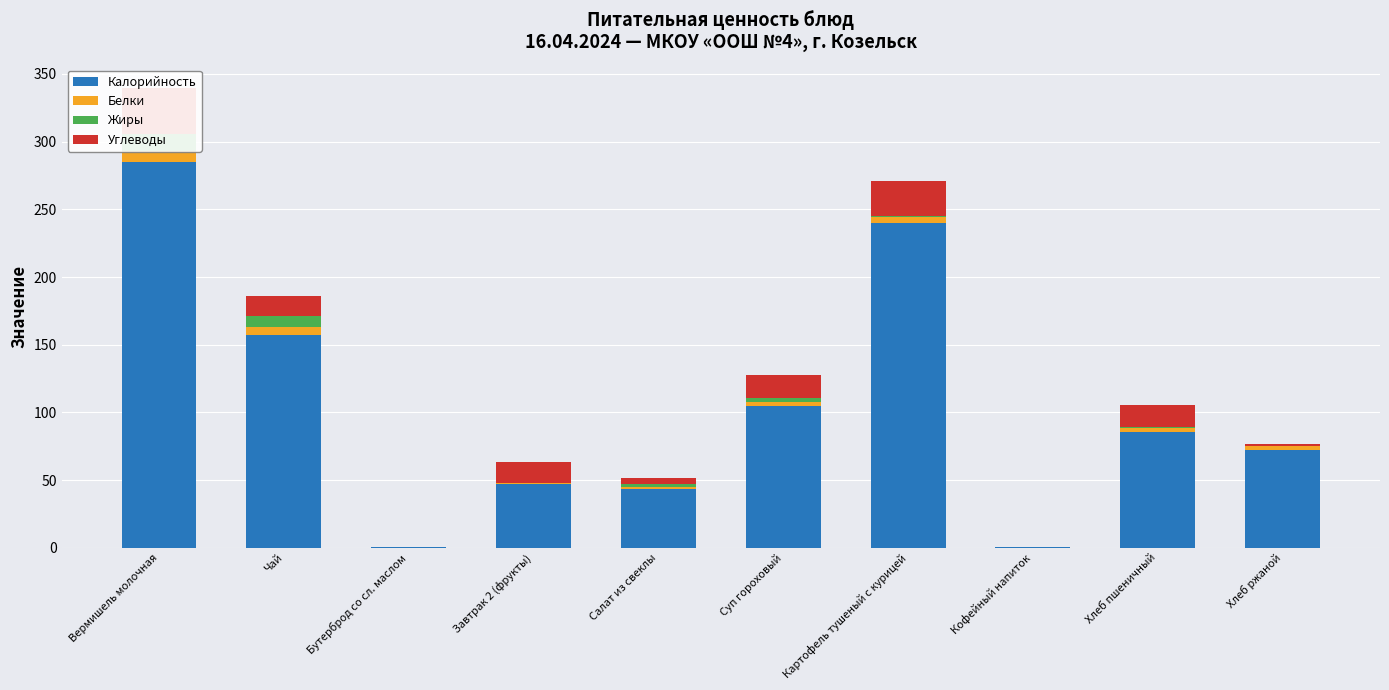

The value of Белки at Завтрак 2 (фрукты) is 0.6. True or false?

True